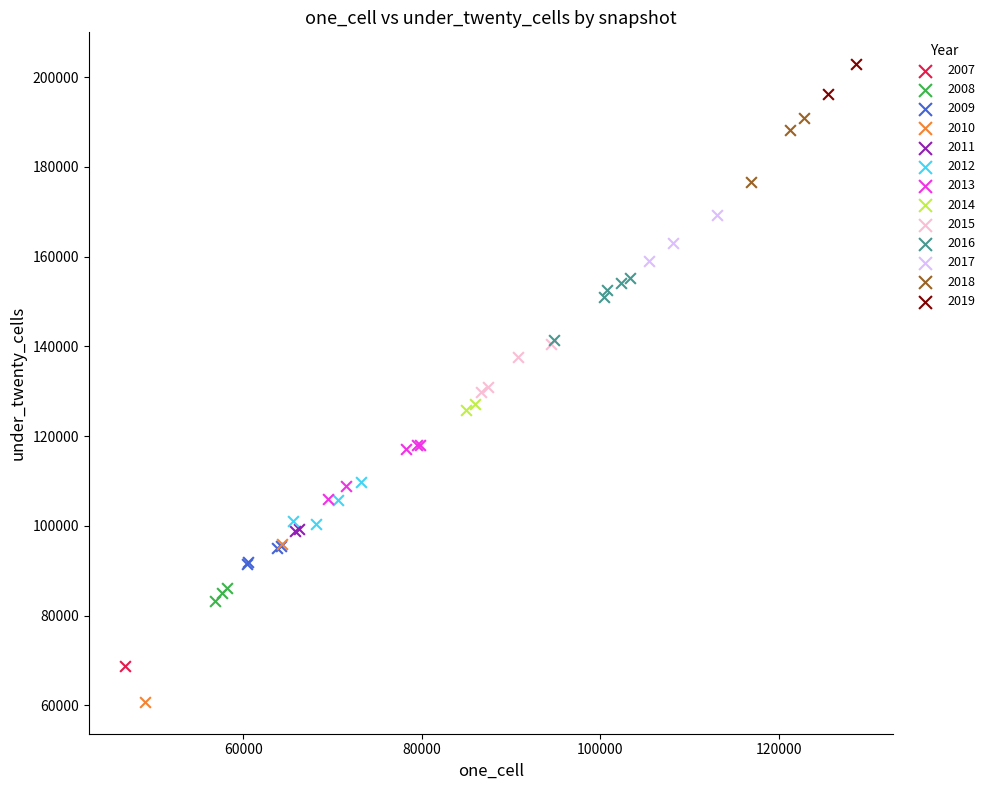

Which series contains the lowest Y value?

2010